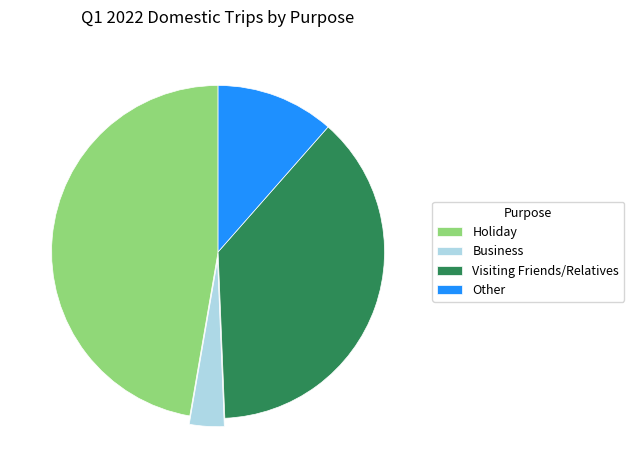

Rank the categories by value from lowest to highest.

Business, Other, Visiting Friends/Relatives, Holiday